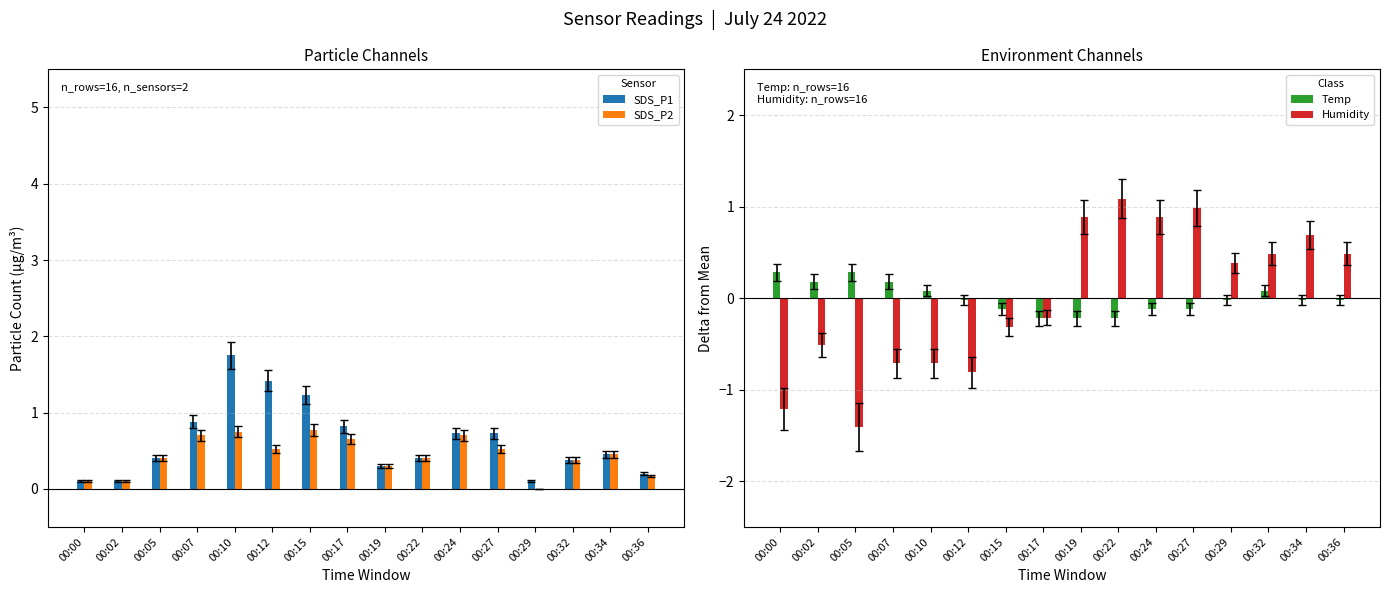

Reading left to right, what are all the values shown in this chart?

SDS_P1: 00:00=0.1	00:02=0.1	00:05=0.4	00:07=0.9	00:10=1.8	00:12=1.4	00:15=1.2	00:17=0.8	00:19=0.3	00:22=0.4	00:24=0.7	00:27=0.7	00:29=0.1	00:32=0.4	00:34=0.5	00:36=0.2
SDS_P2: 00:00=0.1	00:02=0.1	00:05=0.4	00:07=0.7	00:10=0.8	00:12=0.5	00:15=0.8	00:17=0.7	00:19=0.3	00:22=0.4	00:24=0.7	00:27=0.5	00:29=0.0	00:32=0.4	00:34=0.5	00:36=0.2
Temp: 00:00=0.3	00:02=0.2	00:05=0.3	00:07=0.2	00:10=0.1	00:12=-0.0	00:15=-0.1	00:17=-0.2	00:19=-0.2	00:22=-0.2	00:24=-0.1	00:27=-0.1	00:29=-0.0	00:32=0.1	00:34=-0.0	00:36=-0.0
Humidity: 00:00=-1.2	00:02=-0.5	00:05=-1.4	00:07=-0.7	00:10=-0.7	00:12=-0.8	00:15=-0.3	00:17=-0.2	00:19=0.9	00:22=1.1	00:24=0.9	00:27=1.0	00:29=0.4	00:32=0.5	00:34=0.7	00:36=0.5